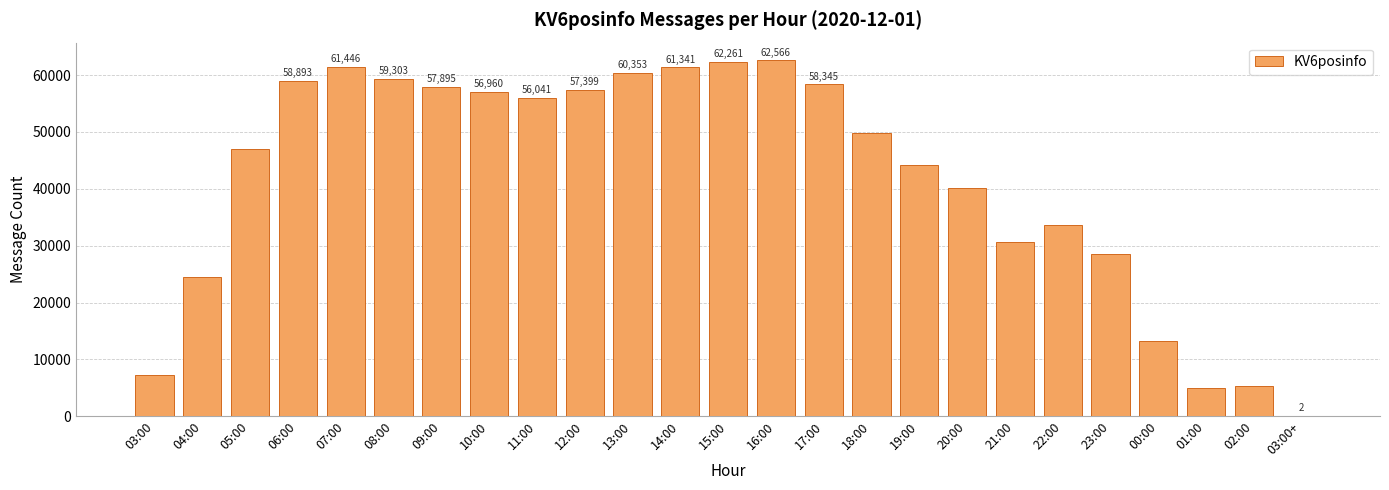

At which category does the chart reach its peak across all series?

16:00